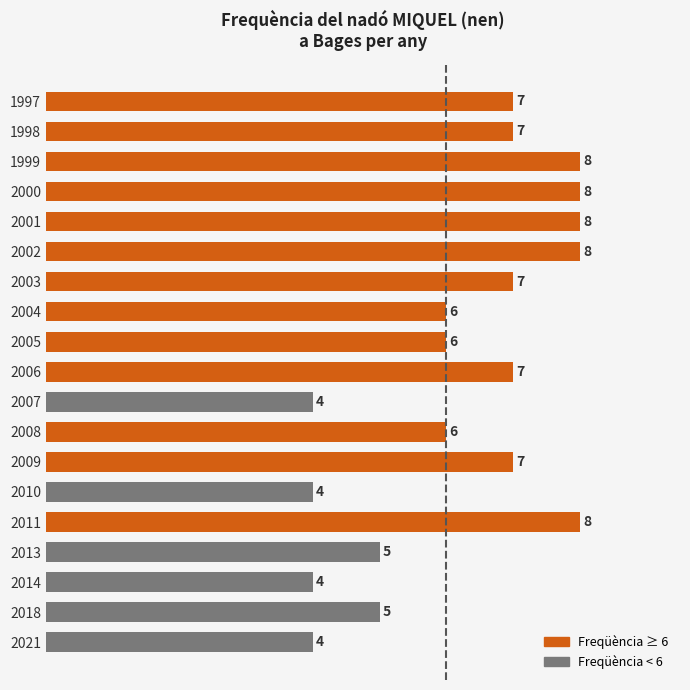

True or false: the data shows 12 at 2001.

False